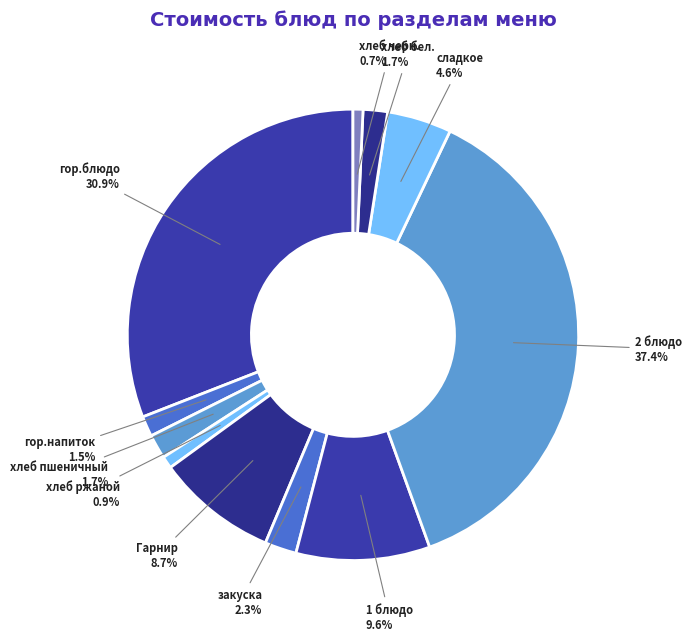

To the nearest percent, what is the combined percentage of закуска and 2 блюдо?

40%